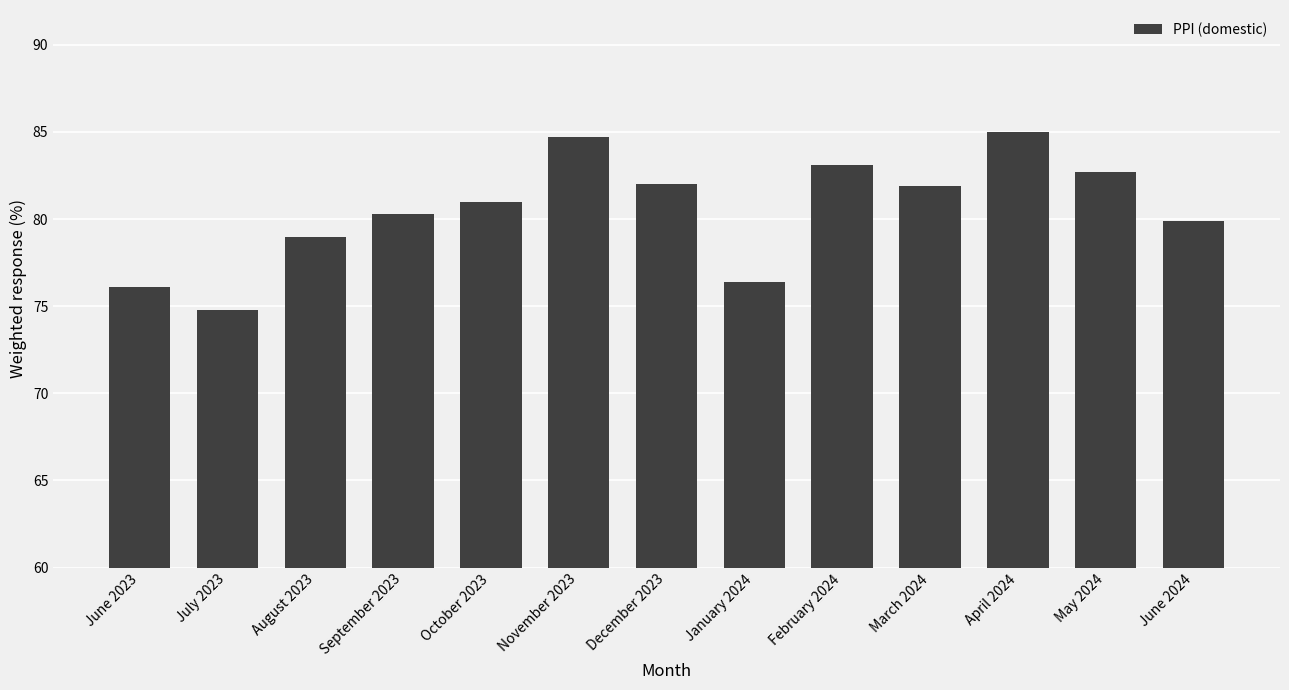

What is the label of the 10th bar from the left?

March 2024